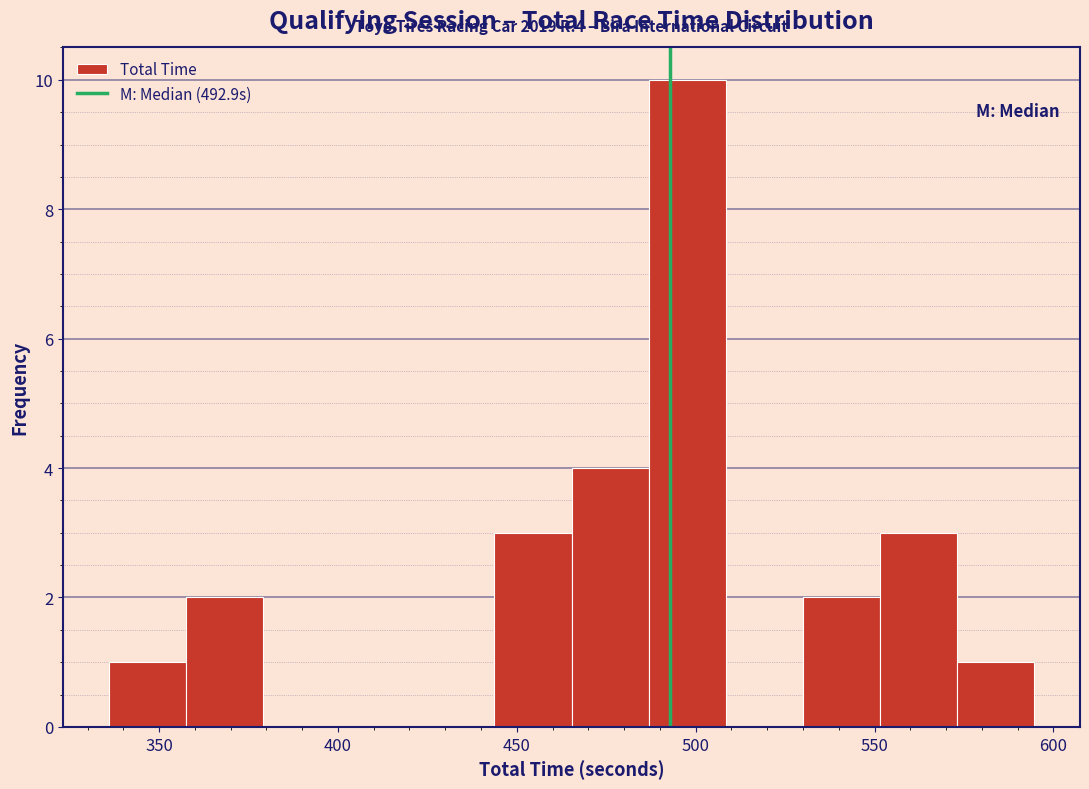

Which range on the x-axis has the tallest bar?

485 to 510